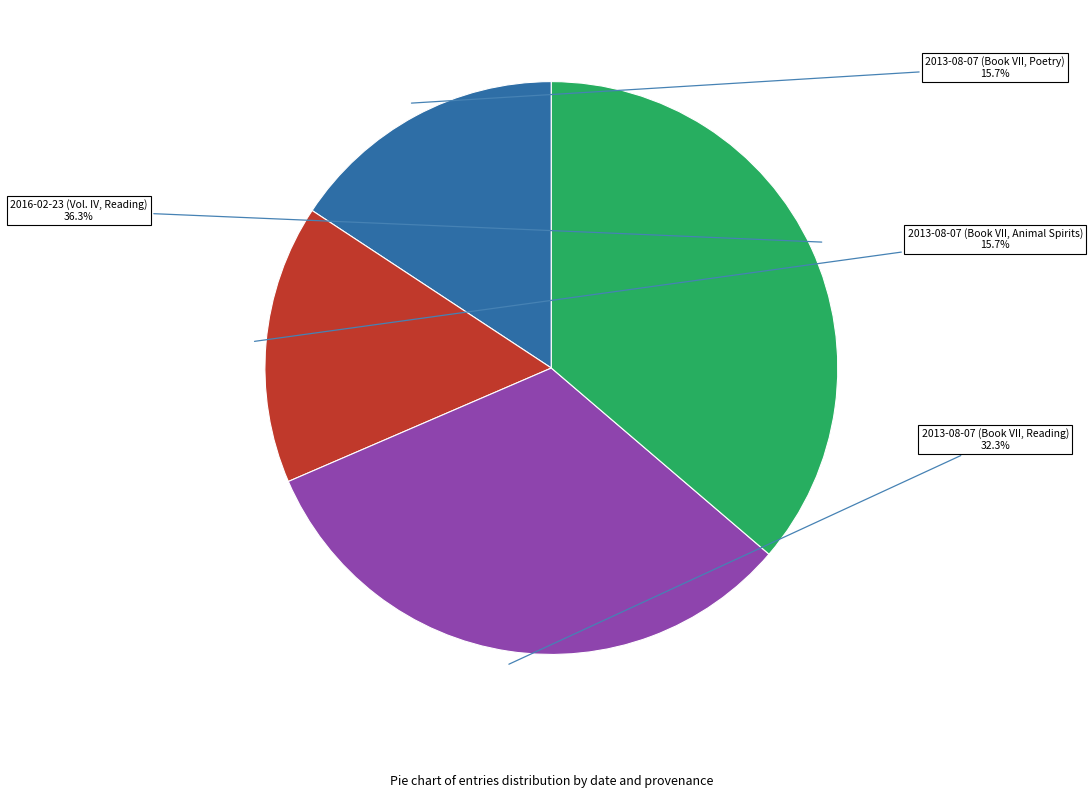

How much of the chart is everything except 2013-08-07 (Book VII, Animal Spirits)?

84.3%